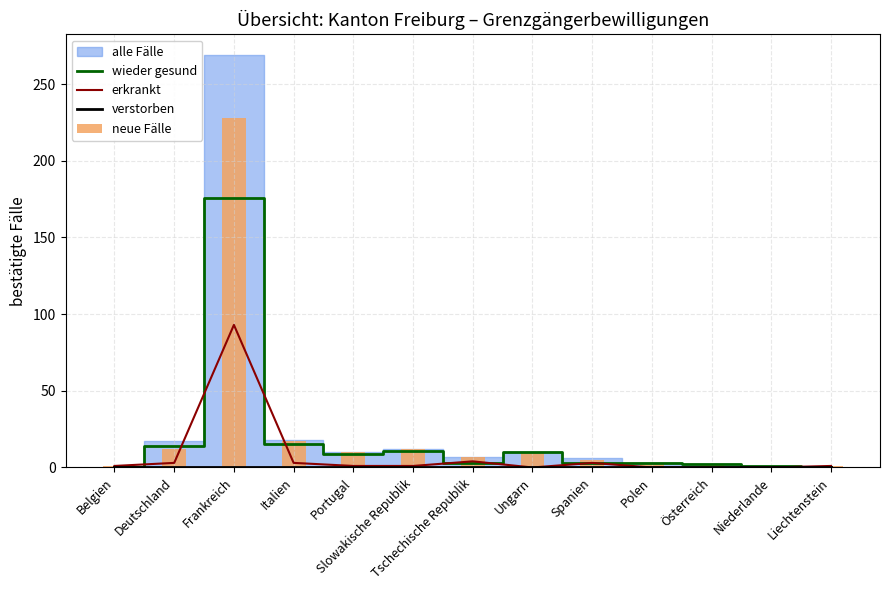

The value of neue Fälle at Italien is 6. True or false?

False